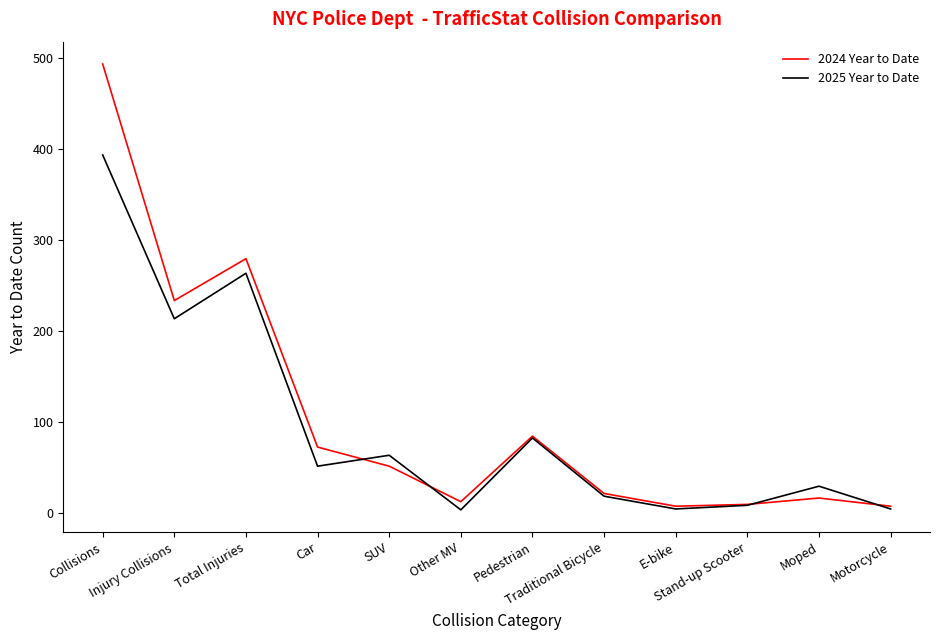

At which label does 2025 Year to Date reach its peak?

Collisions